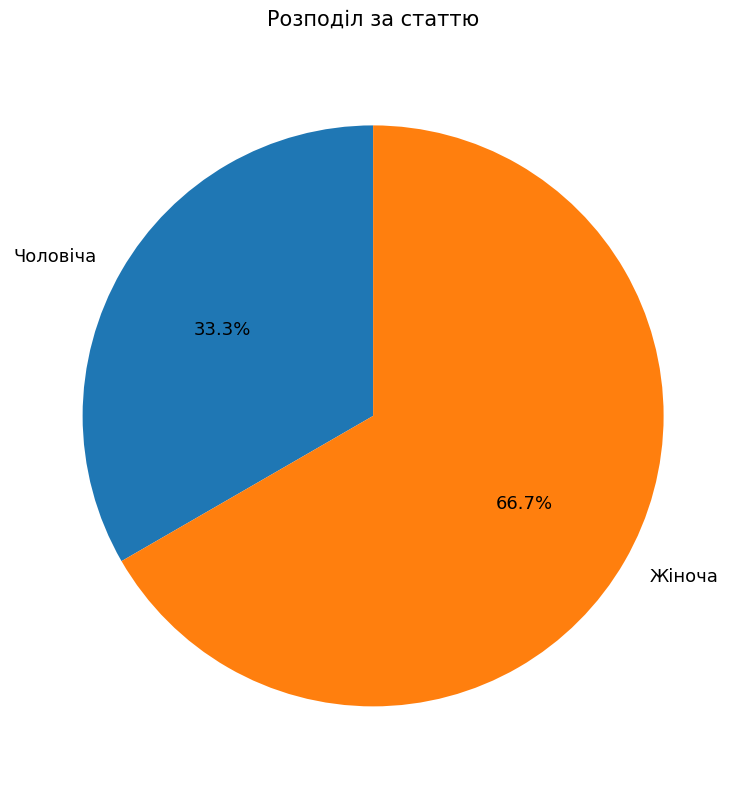

What percentage is the Жіноча slice, to the nearest percent?

67%